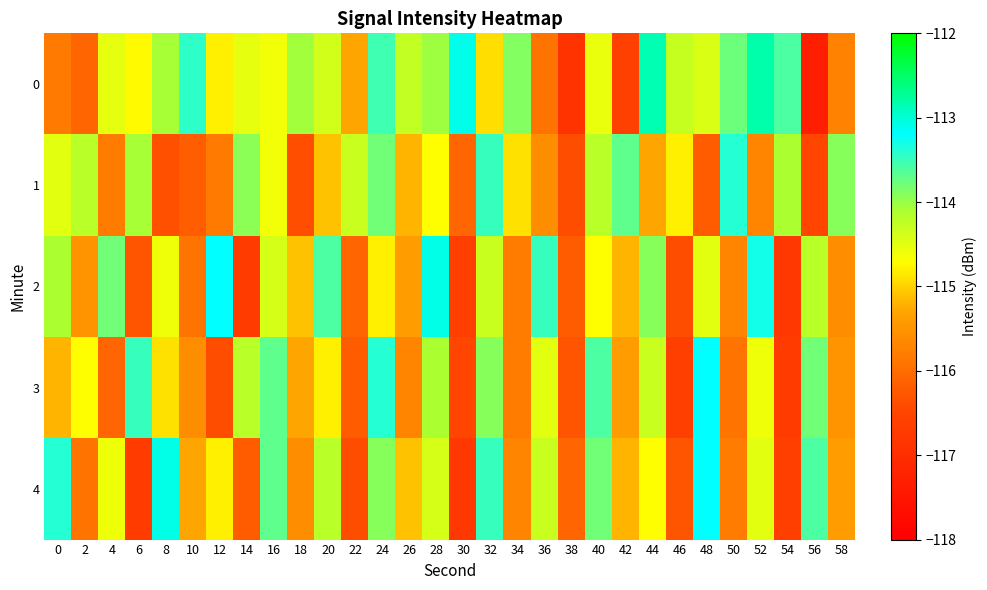

What is the greatest value displayed?

-112.8